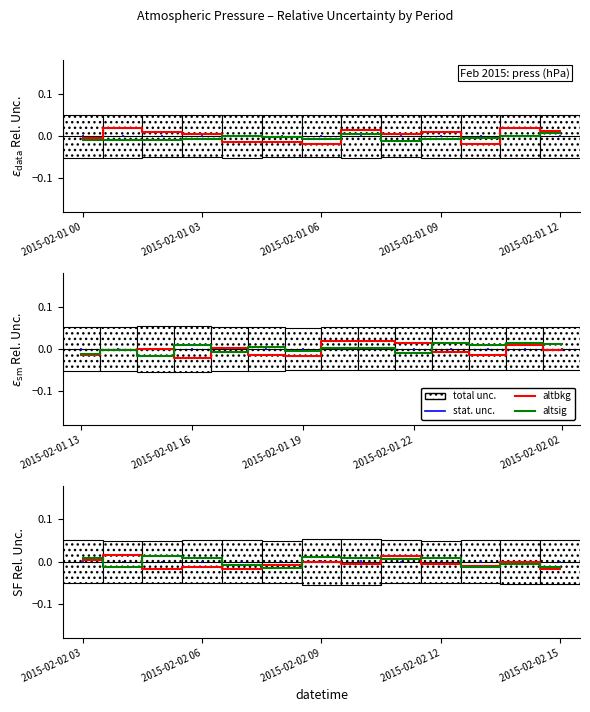

List the series in order of their overall mean, lowest first.

altbkg, altsig